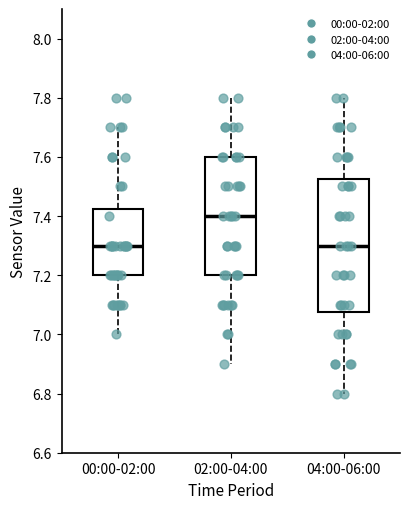

Which box is the tallest, from its lower edge to its upper edge?

04:00-06:00